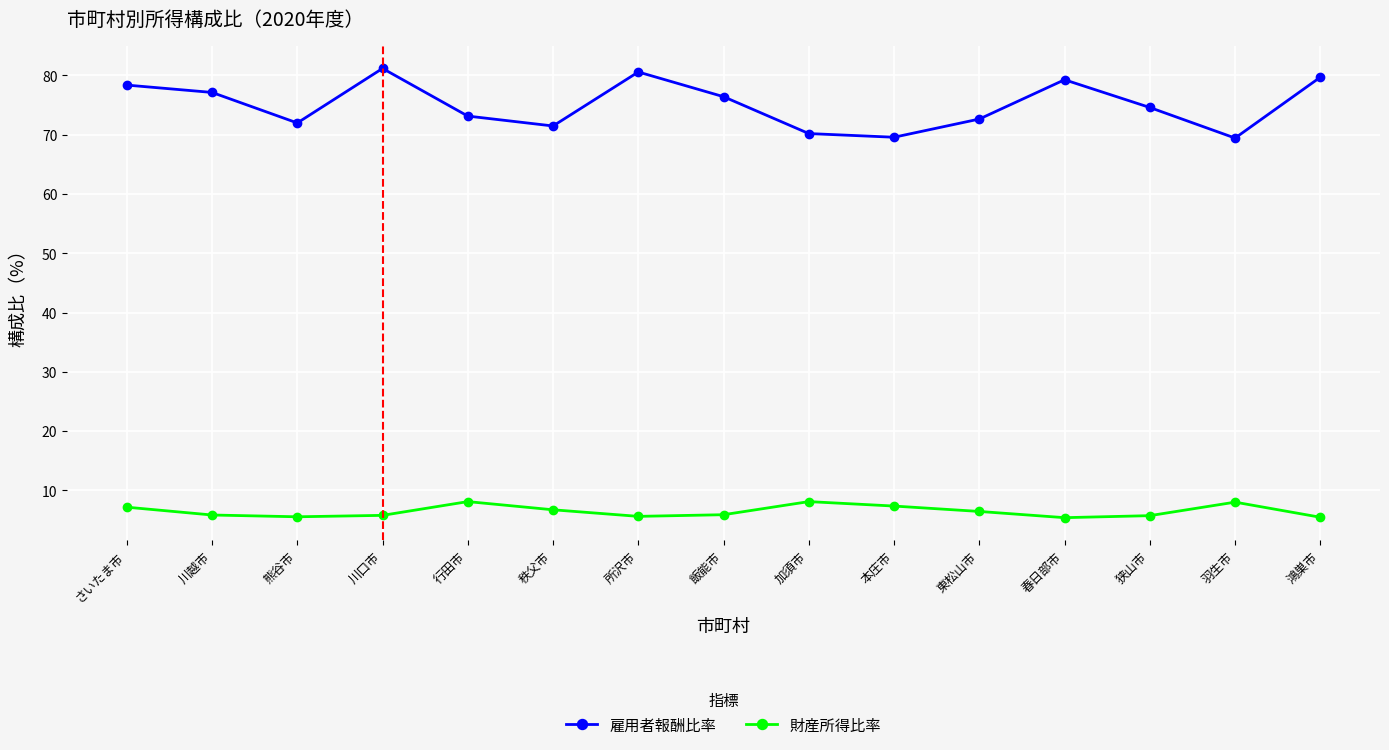

Is the value of 財産所得比率 at 東松山市 greater than the value of 雇用者報酬比率 at 熊谷市?

No